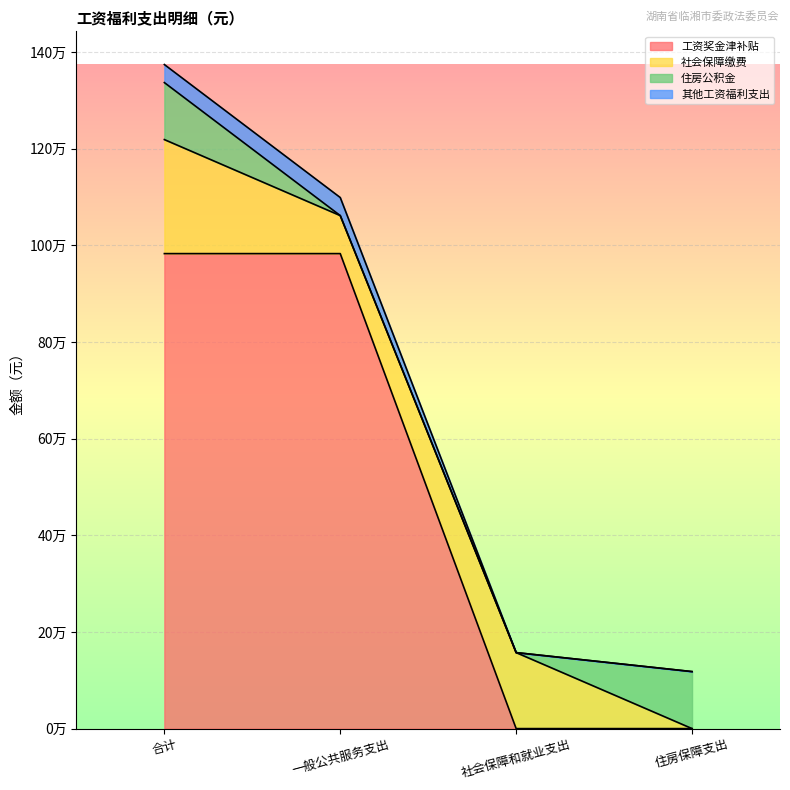

What is the difference between the second highest and second lowest values in the 工资奖金津补贴 series?

982888.0